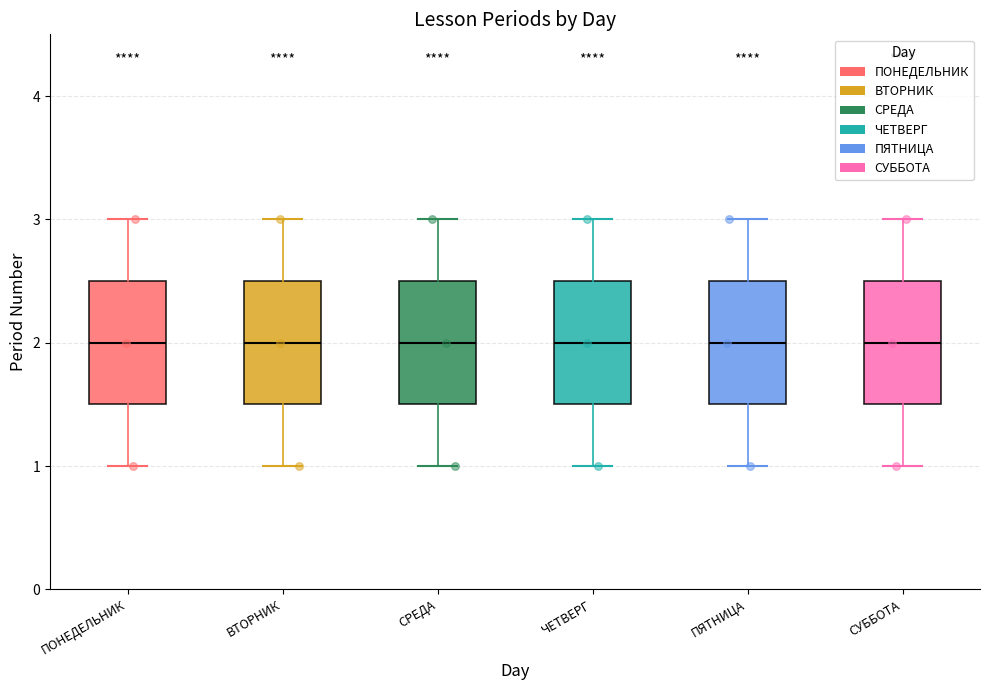

Reading left to right, transcribe this box plot: for each box, give where its median line is, the range the box spans, and where its two whiskers end, as read against the y-axis. The values are not printed on the chart, so give them approximately, as read against the axis.

ПОНЕДЕЛЬНИК: median 2.0, box 1.5 to 2.5, whiskers 1.0 to 3.0
ВТОРНИК: median 2.0, box 1.5 to 2.5, whiskers 1.0 to 3.0
СРЕДА: median 2.0, box 1.5 to 2.5, whiskers 1.0 to 3.0
ЧЕТВЕРГ: median 2.0, box 1.5 to 2.5, whiskers 1.0 to 3.0
ПЯТНИЦА: median 2.0, box 1.5 to 2.5, whiskers 1.0 to 3.0
СУББОТА: median 2.0, box 1.5 to 2.5, whiskers 1.0 to 3.0